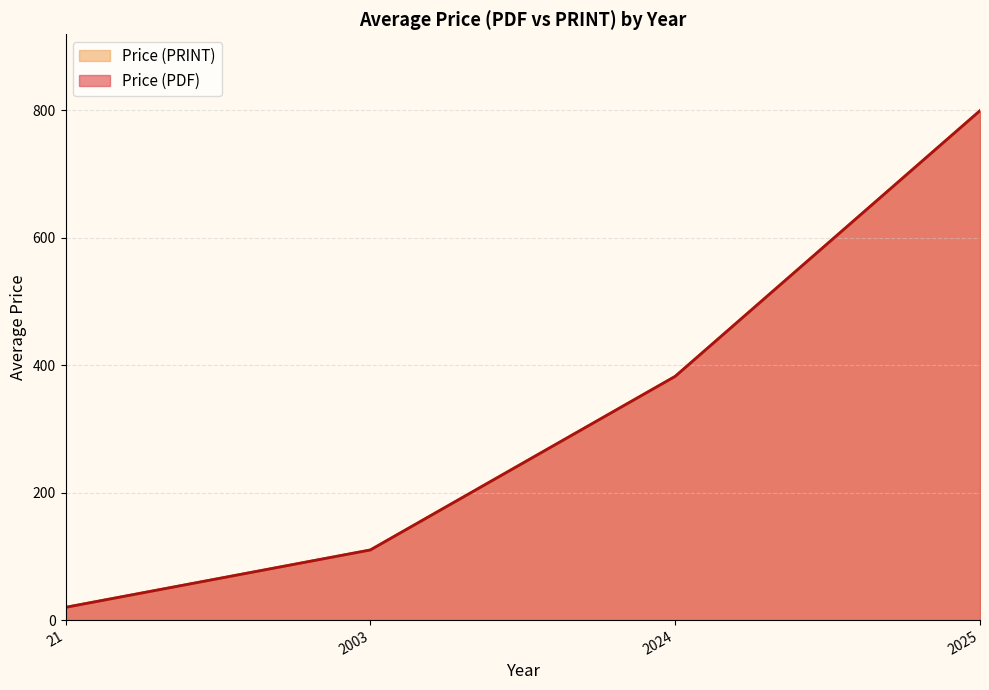

The value of Price (PRINT) at 2003 is 98. True or false?

False